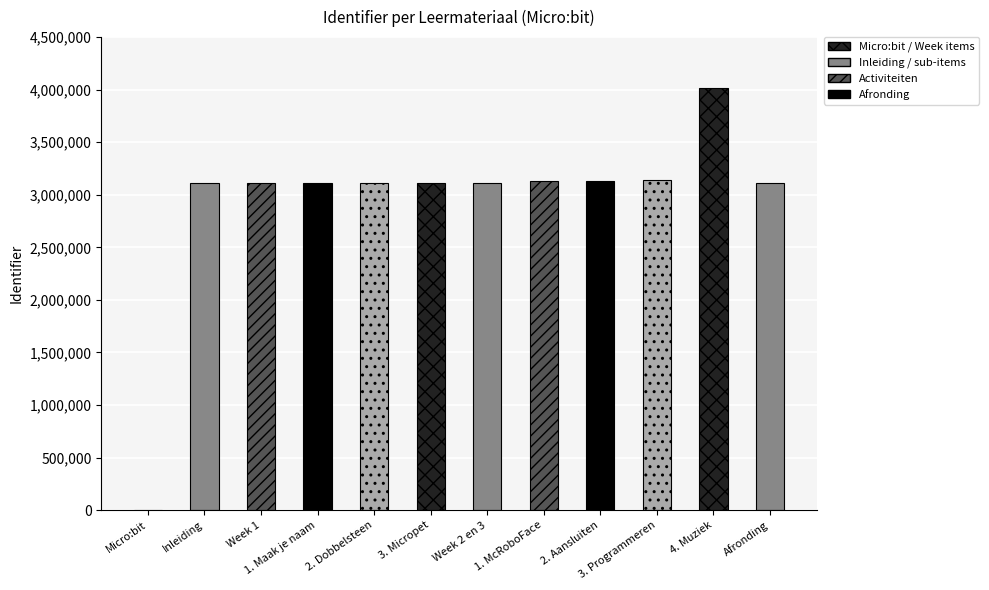

Between Micro:bit and 2. Aansluiten, which is larger?

2. Aansluiten